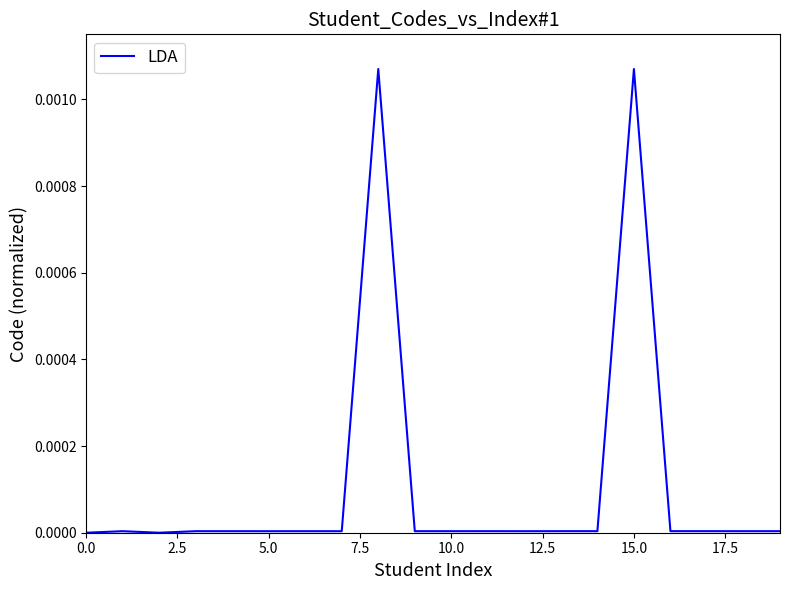

How many lines are shown in the chart?

1